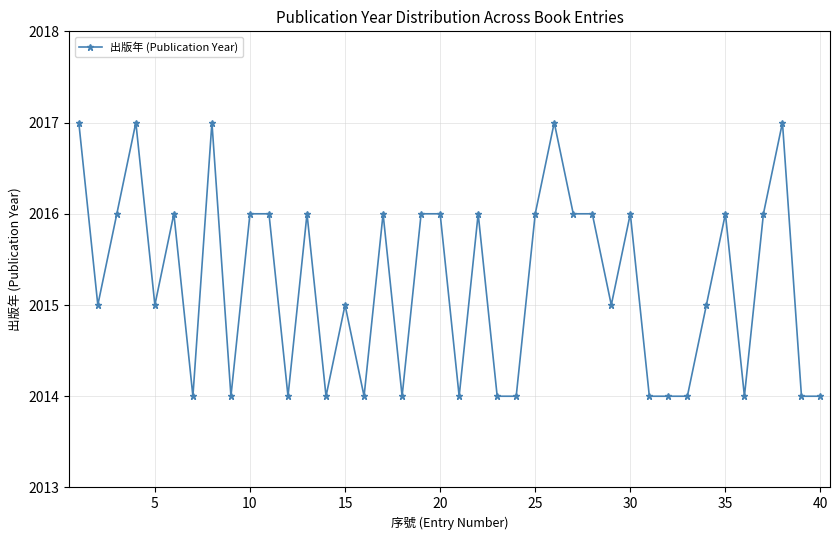

What is the value of the 26th point from the left?

2017